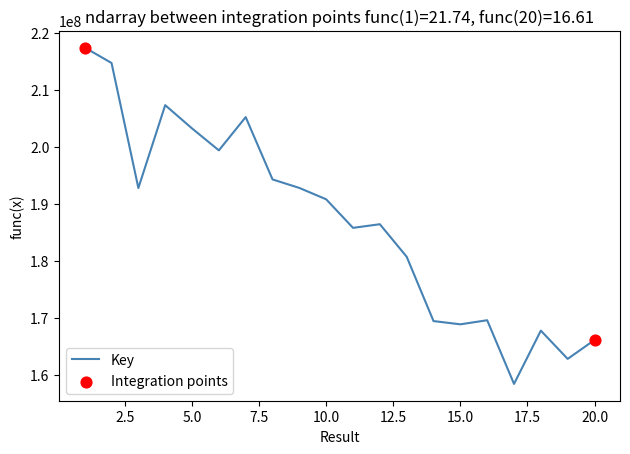

What is the smallest value displayed?

158411143